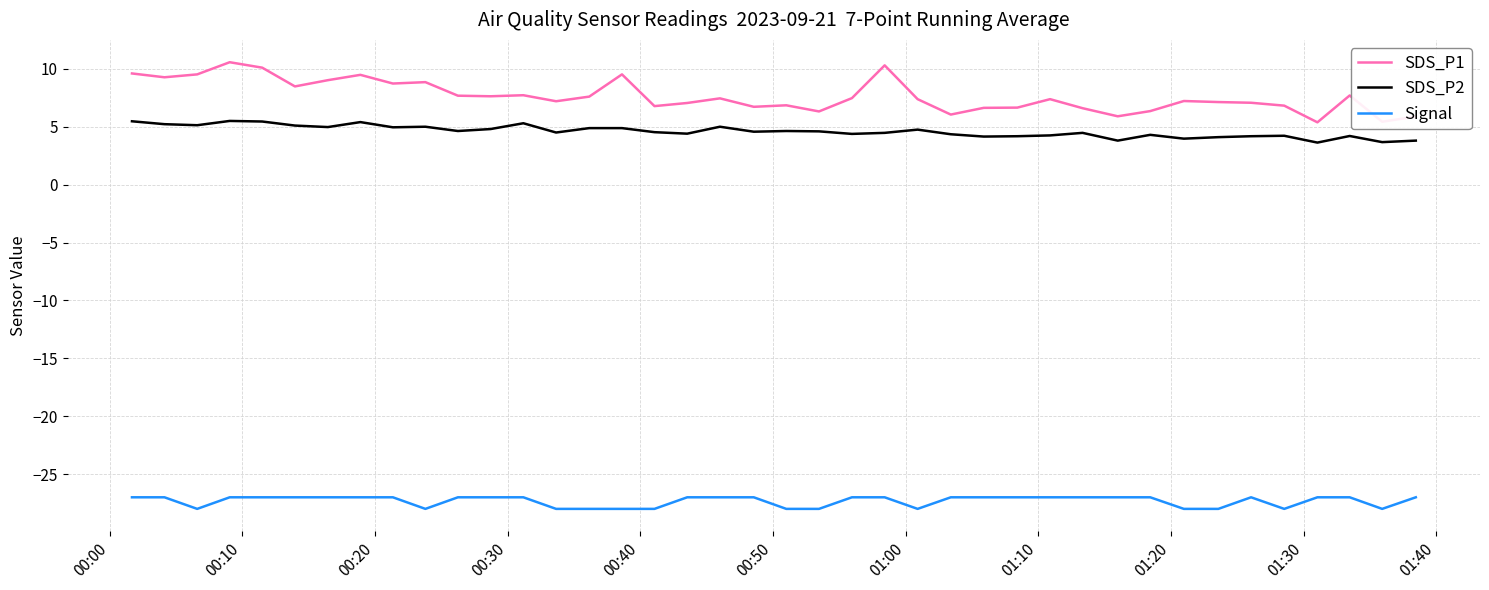

What is the sum of all SDS_P2 values?

183.8